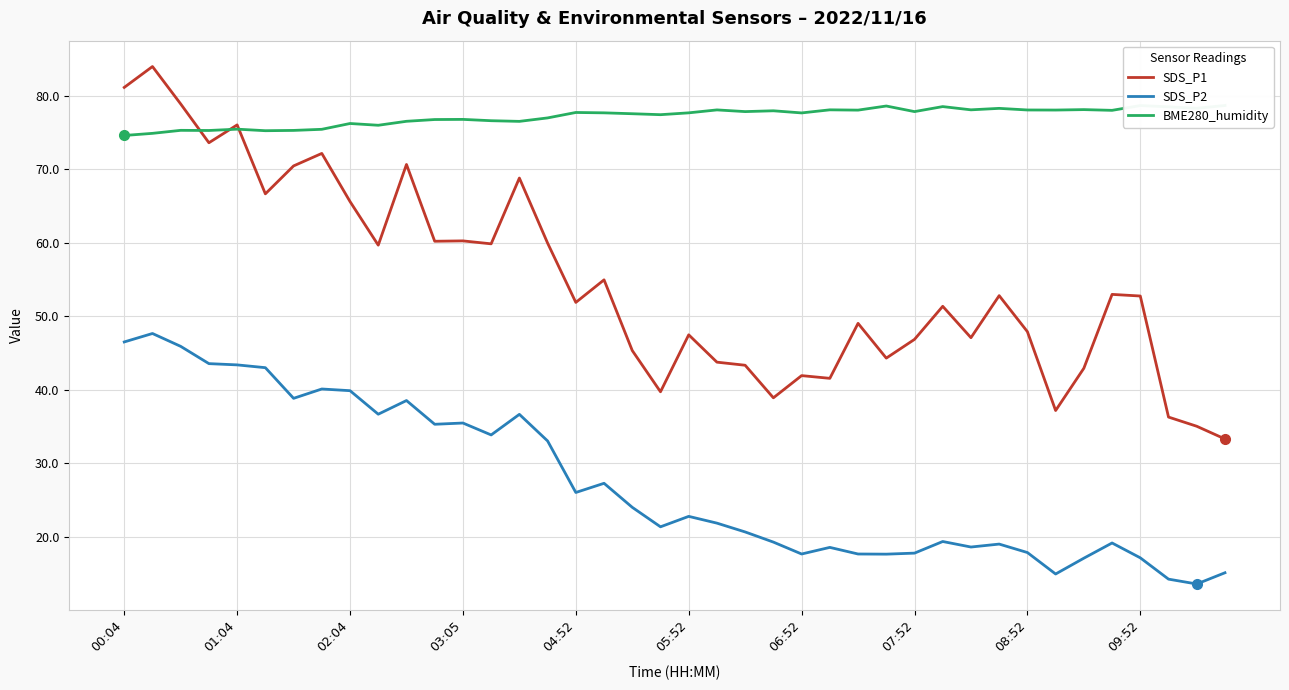

How many times do SDS_P1 and BME280_humidity cross each other?

3